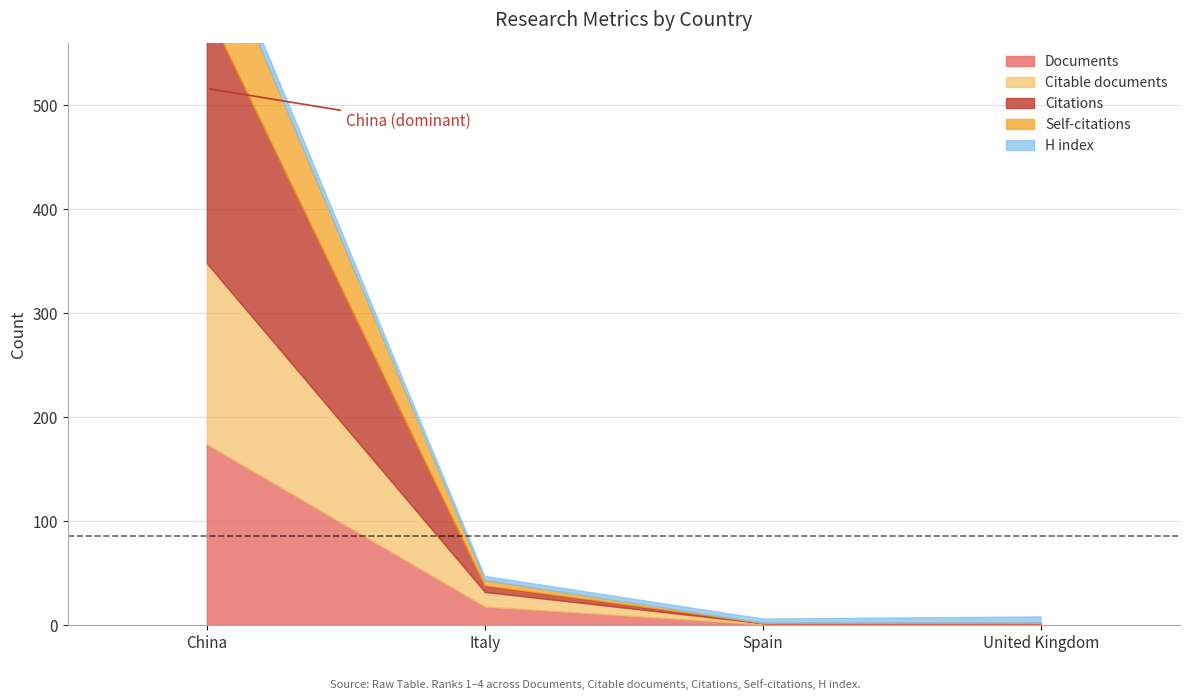

What are all the series names shown in the legend?

Documents, Citable documents, Citations, Self-citations, H index